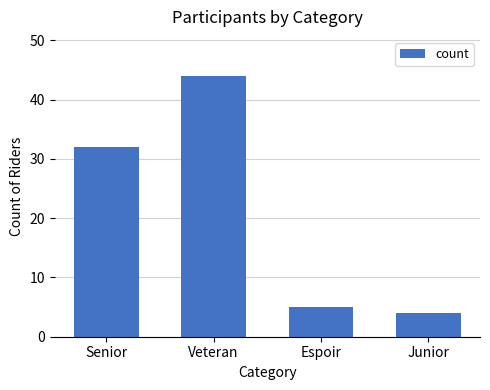

What is the sum of all values?

85